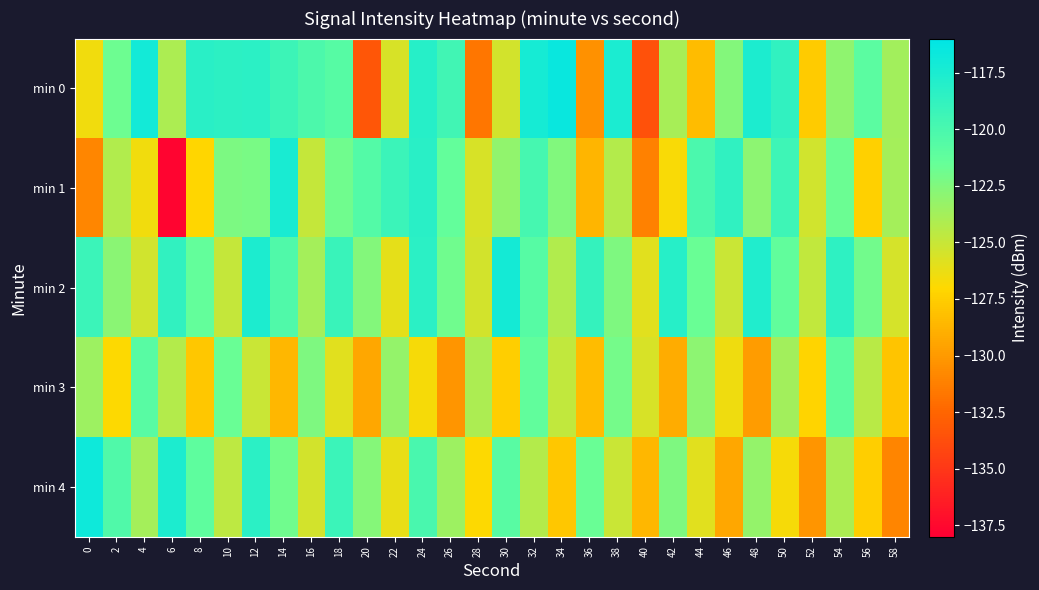

What is the total value across all series at 34?

-615.8